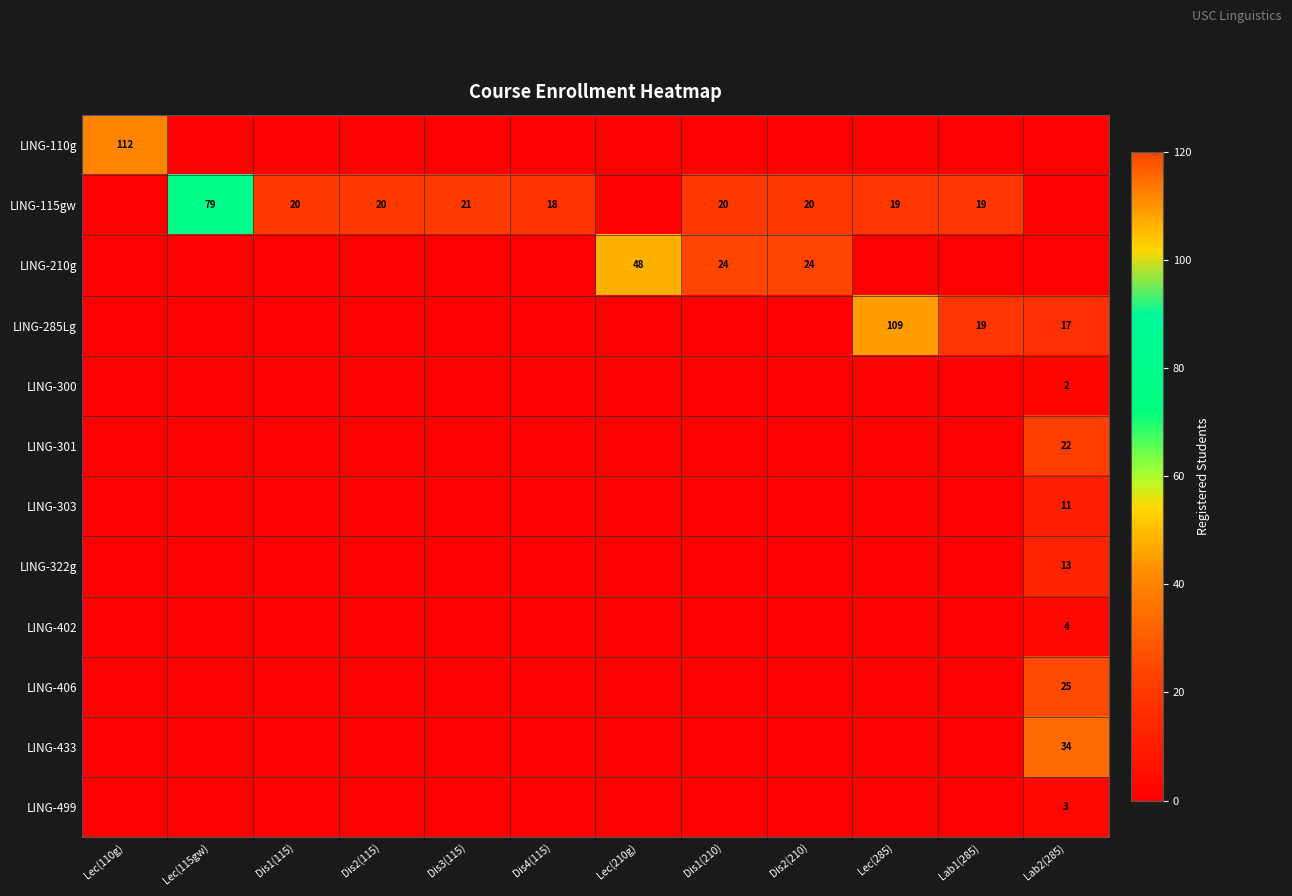

Is it true that LING-303 equals 2 at Lab2(285)?

False